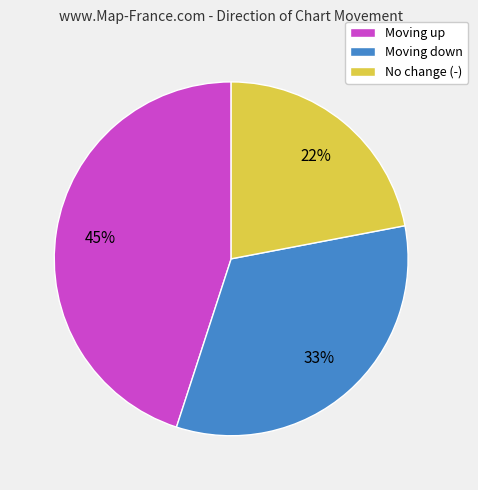

The No change (-) slice represents 30% of the pie. True or false?

False